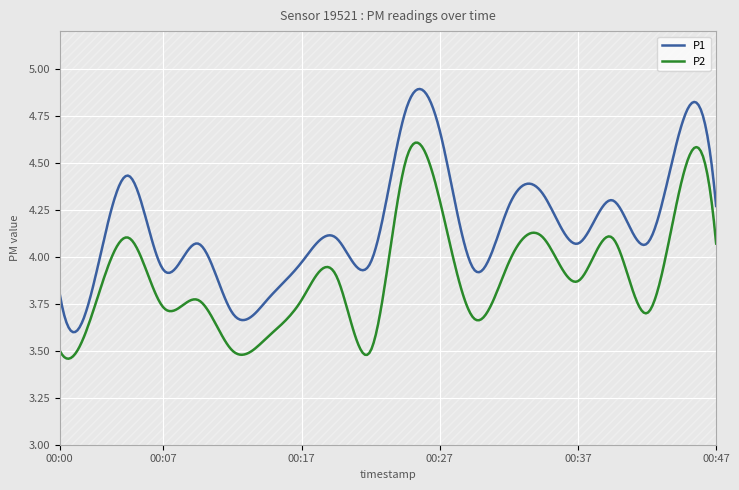

Which series has the widest spread of values?

P1